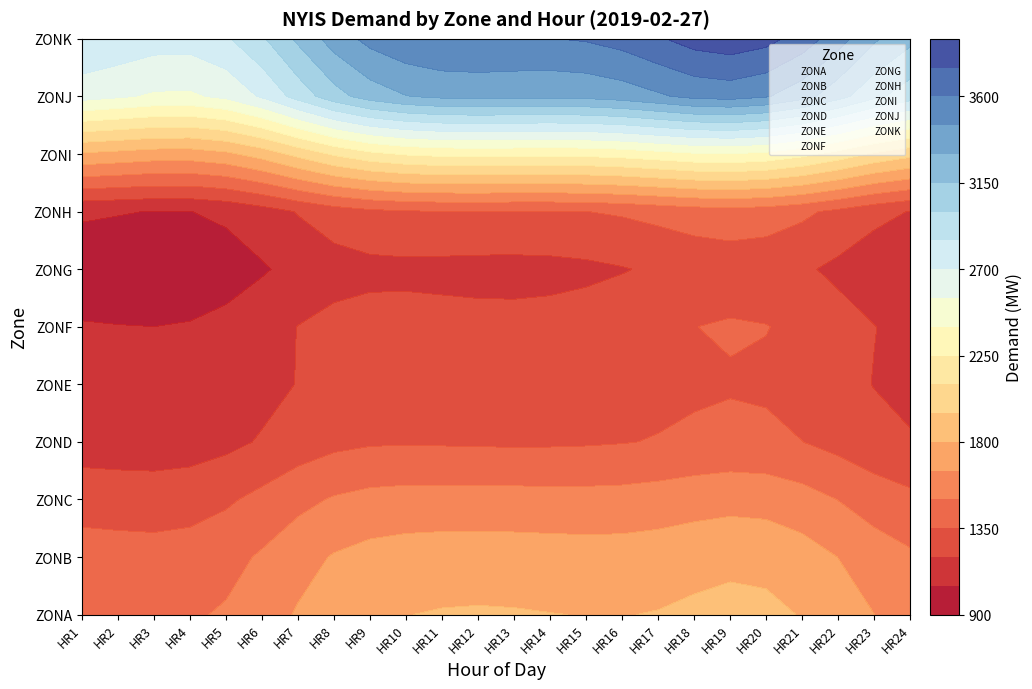

What is the total value across all series at HR1?

16945